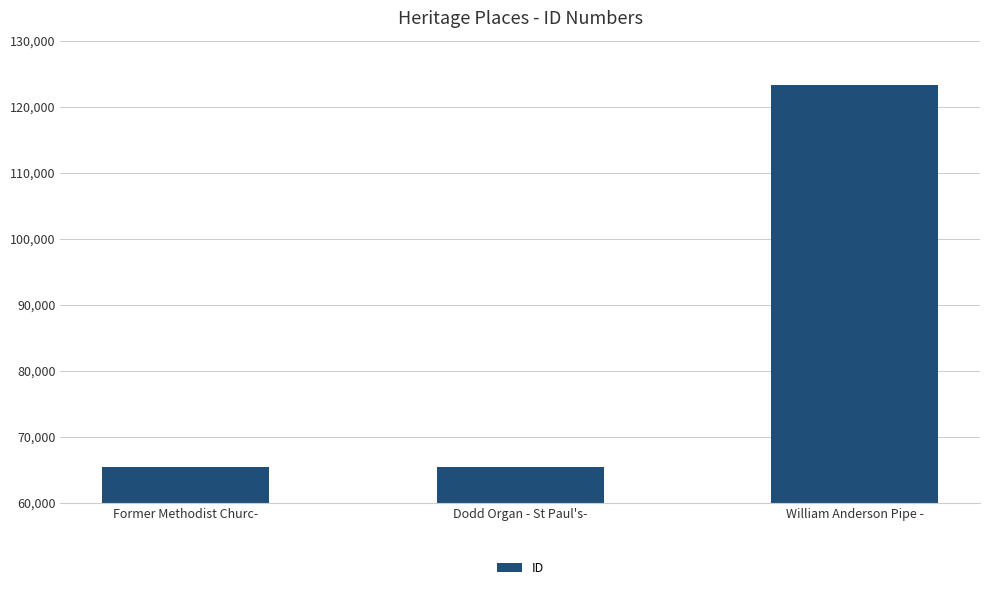

What is the label of the 2nd bar from the left?

Dodd Organ - St Paul's-